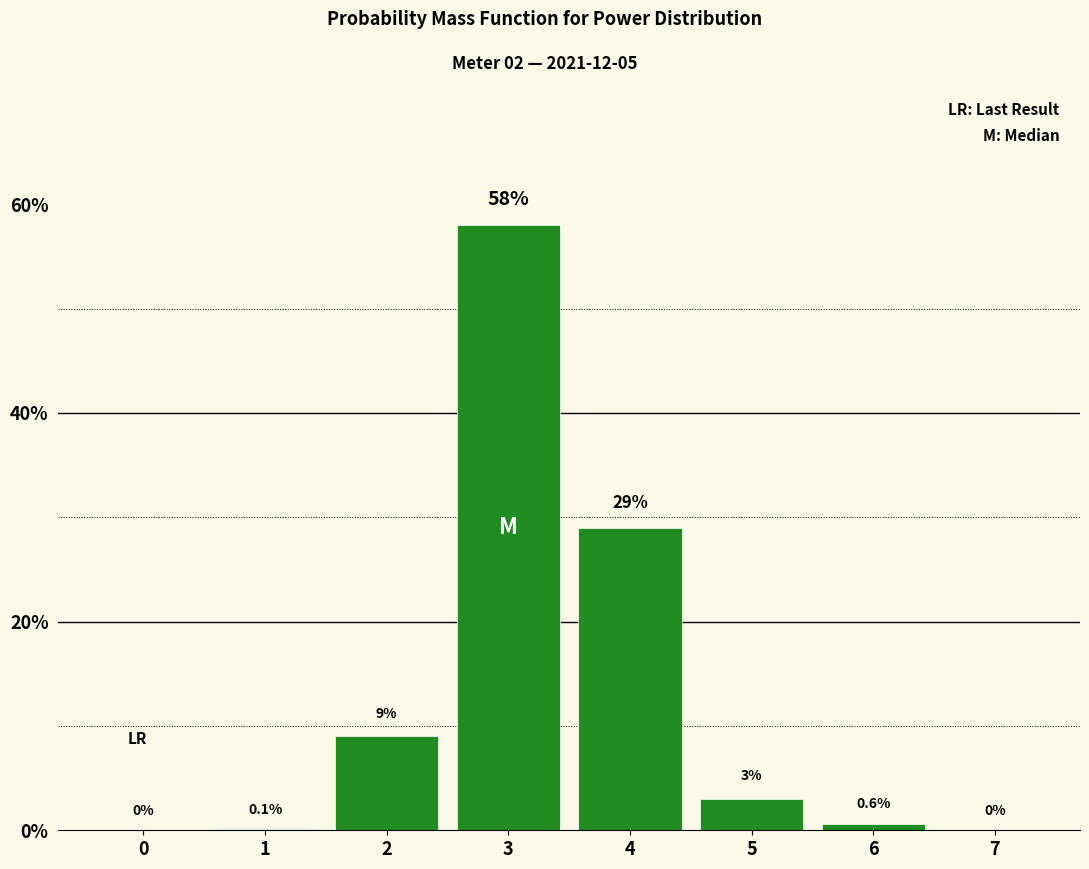

Reading left to right, what are all the values shown in this chart?

0=0.0	1=0.1	2=9.0	3=58.0	4=29.0	5=3.0	6=0.6	7=0.0